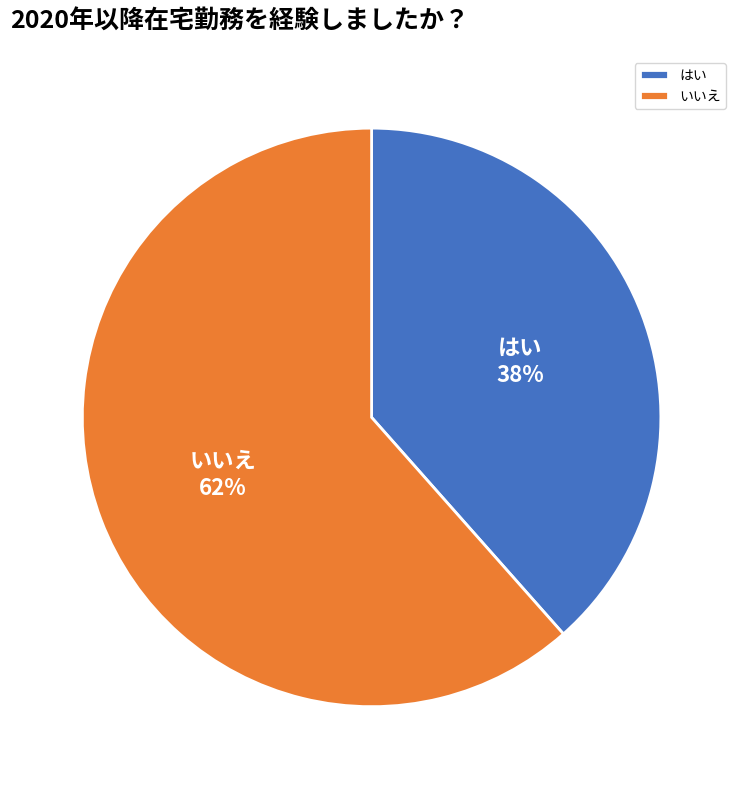

How many slices are in this pie chart?

2